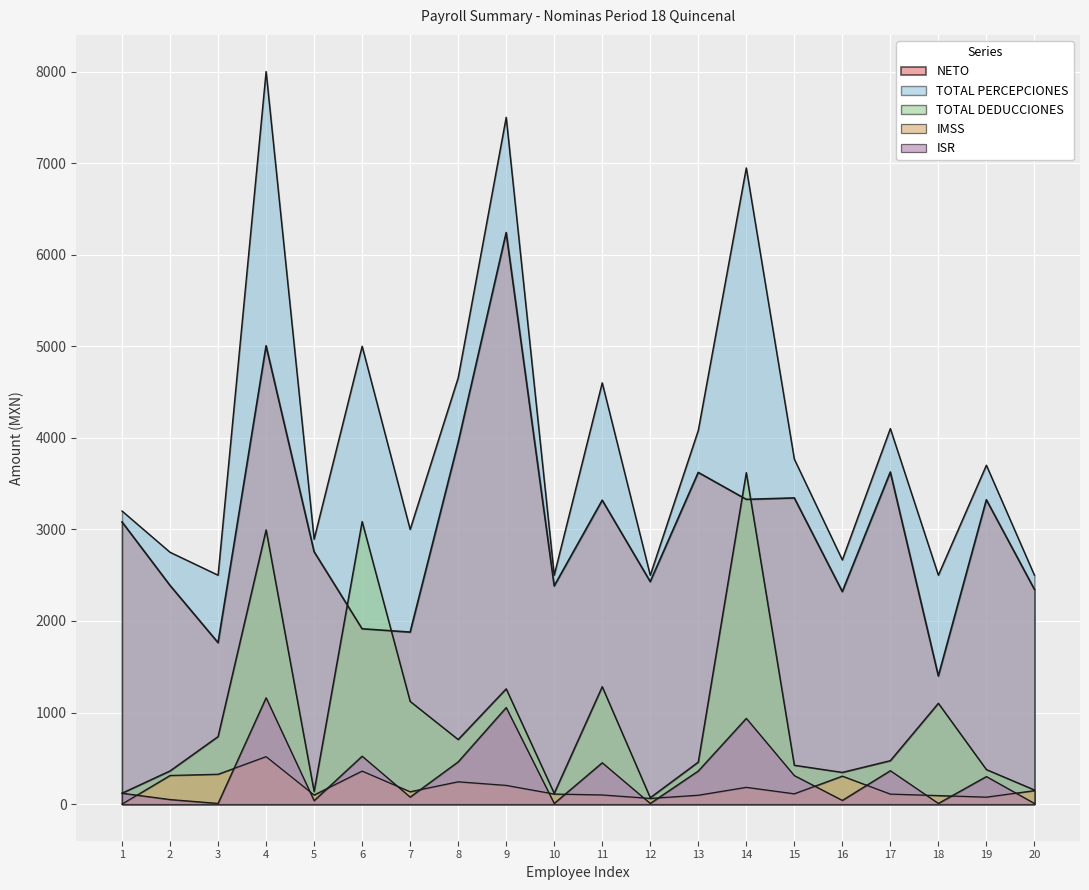

How many lines are shown in the chart?

5